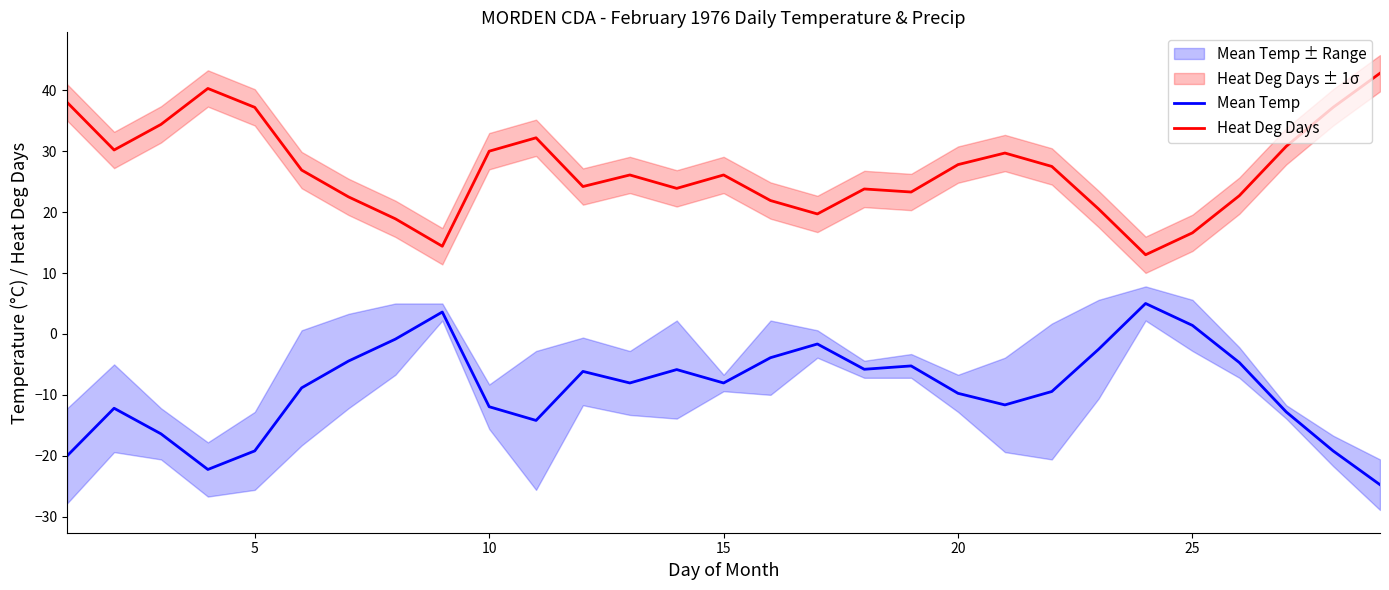

How many values in the Heat Deg Days series are below 26?

13